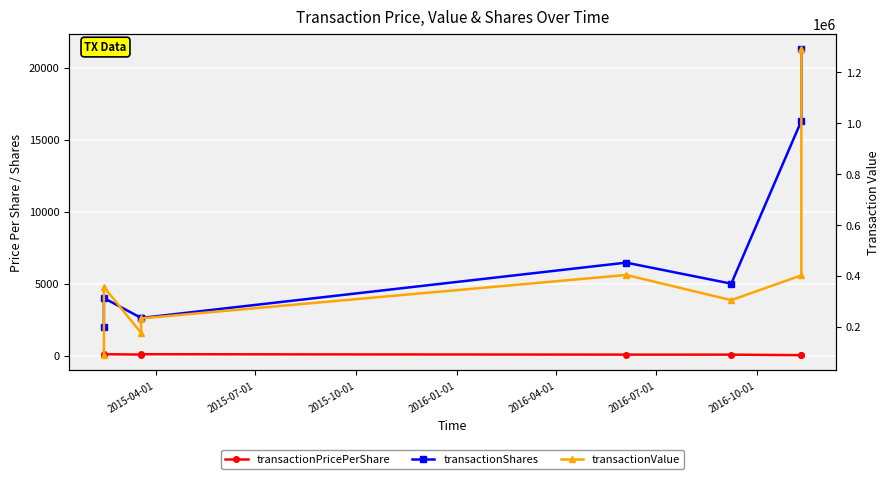

How many data points does each series have?

8